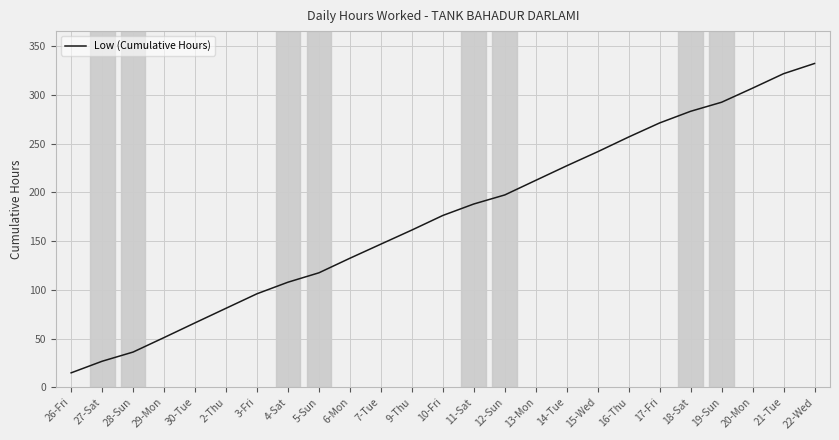

Which has a higher value, 4-Sat or 19-Sun?

19-Sun